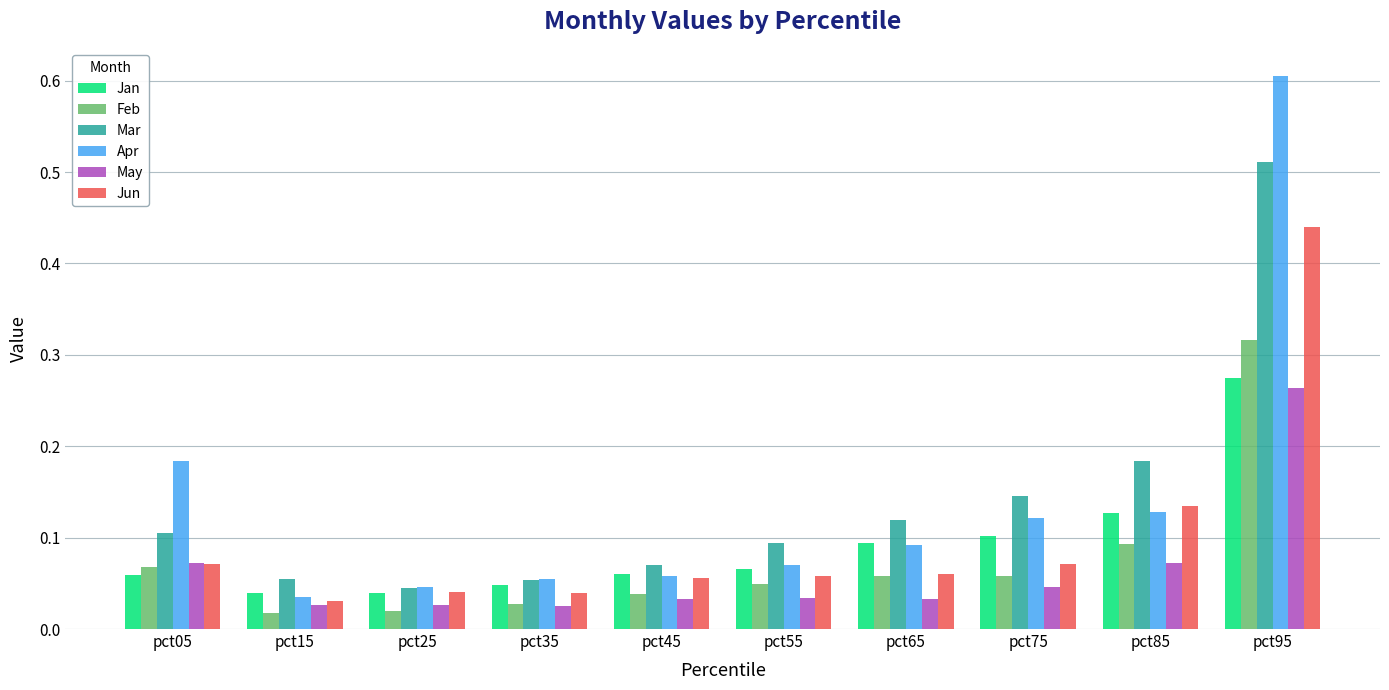

Count the number of data series in this chart.

6